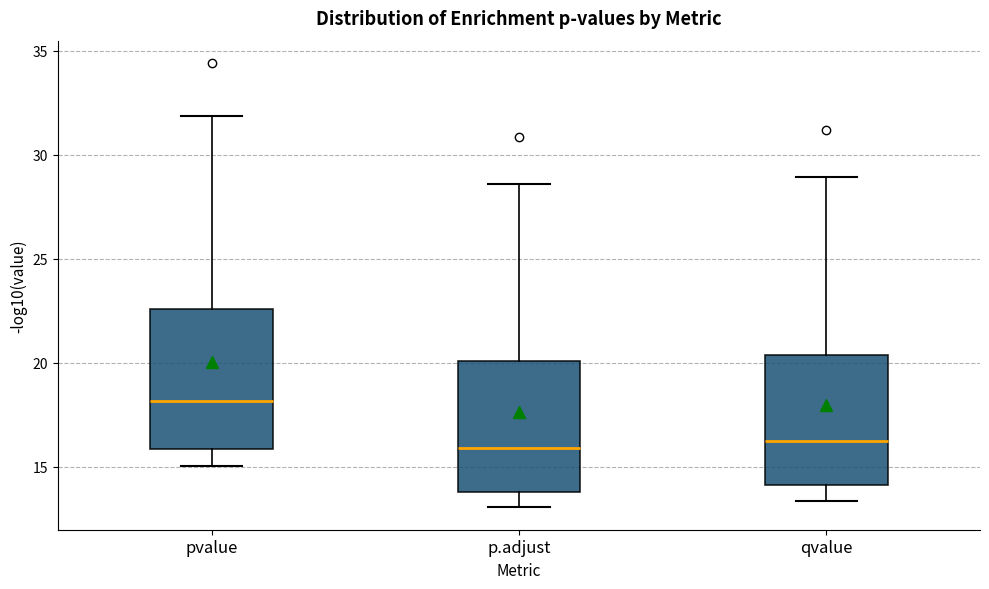

Reading left to right, read every box against the y-axis: the position of its median line, the range the box covers, and the ends of its whiskers. The values are not printed on the chart, so give them approximately, as read against the axis.

pvalue: median 18.0, box 16.0 to 22.5, whiskers 15.0 to 32.0
p.adjust: median 16.0, box 14.0 to 20.0, whiskers 13.0 to 28.5
qvalue: median 16.0, box 14.0 to 20.5, whiskers 13.5 to 29.0